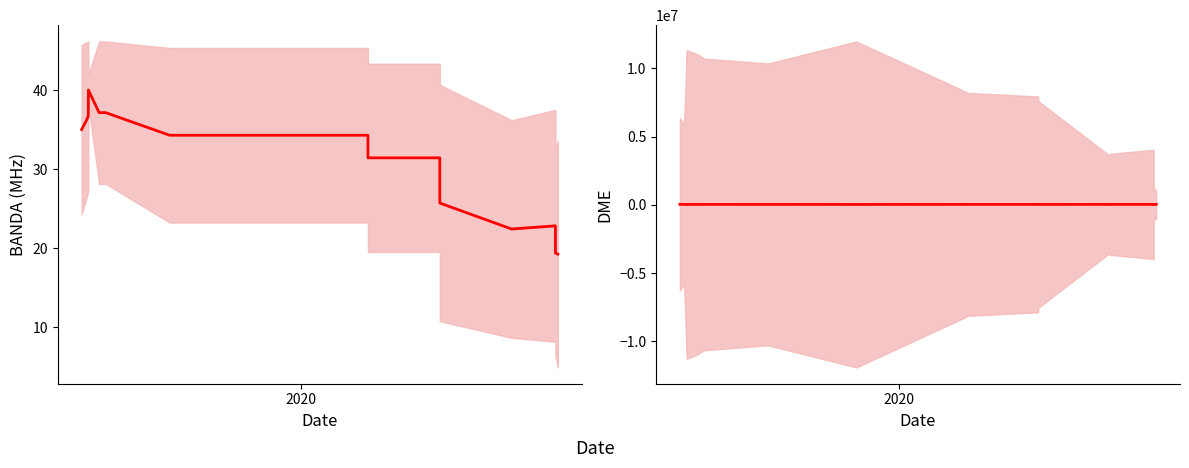

What are all the series names shown in the legend?

BANDA, DME